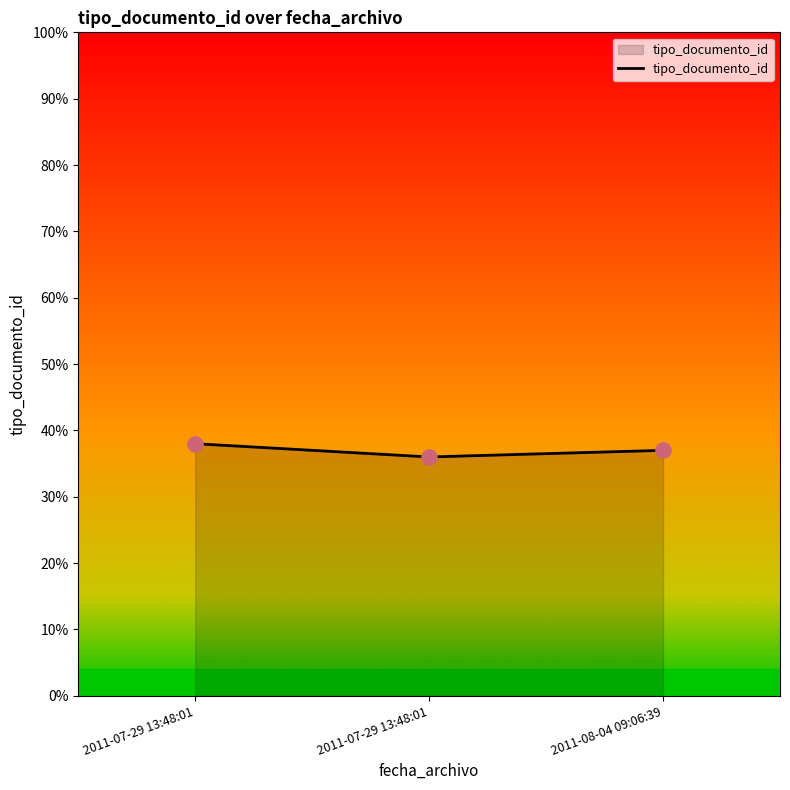

What is the change in value from 2011-07-29 13:48:01 to 2011-08-04 09:06:39?

-1